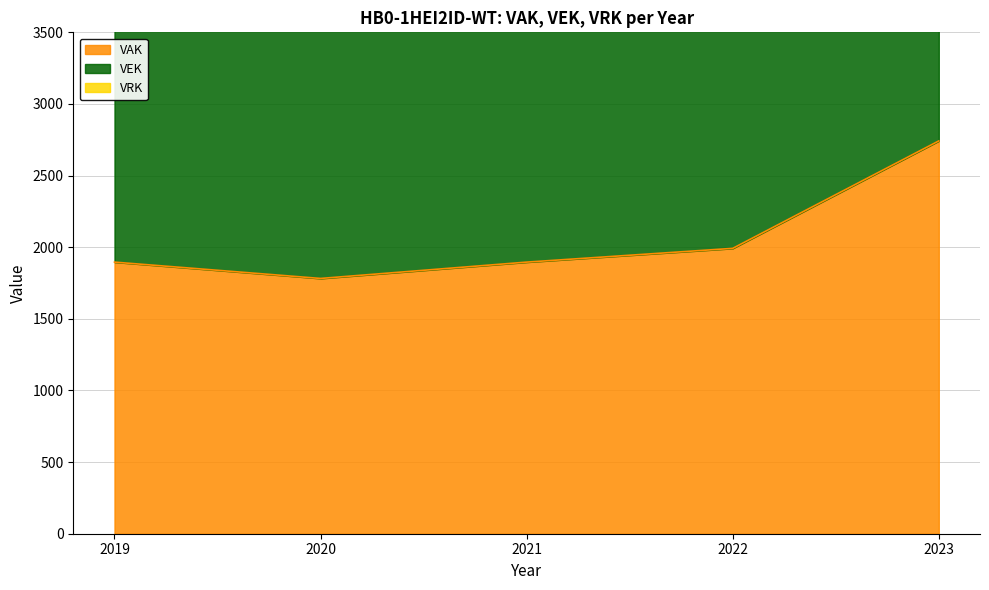

Reading right to left, list all the values displayed in this chart.

VAK: 2742	1992	1896	1782	1896
VEK: 2742	1992	1992	2256	1896
VRK: 0	0	0	0	0